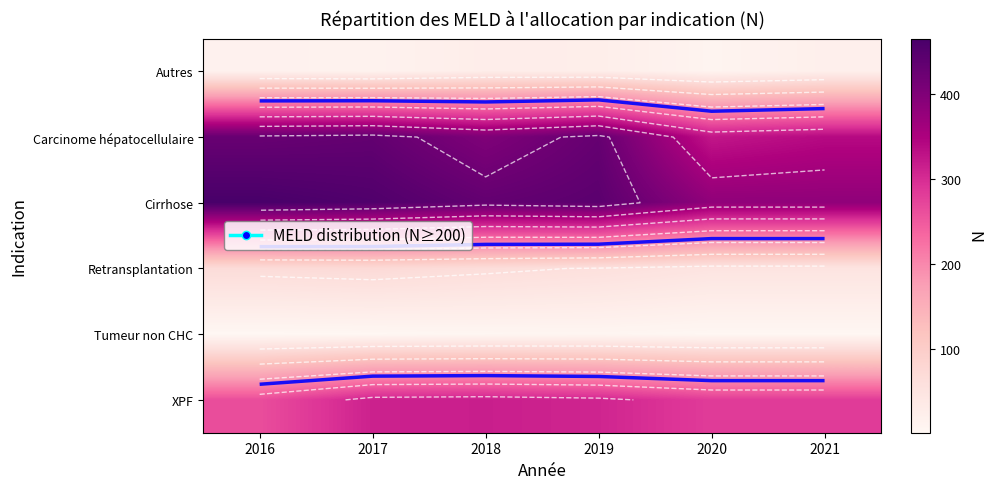

What is the total value across all series at 2017?

1286